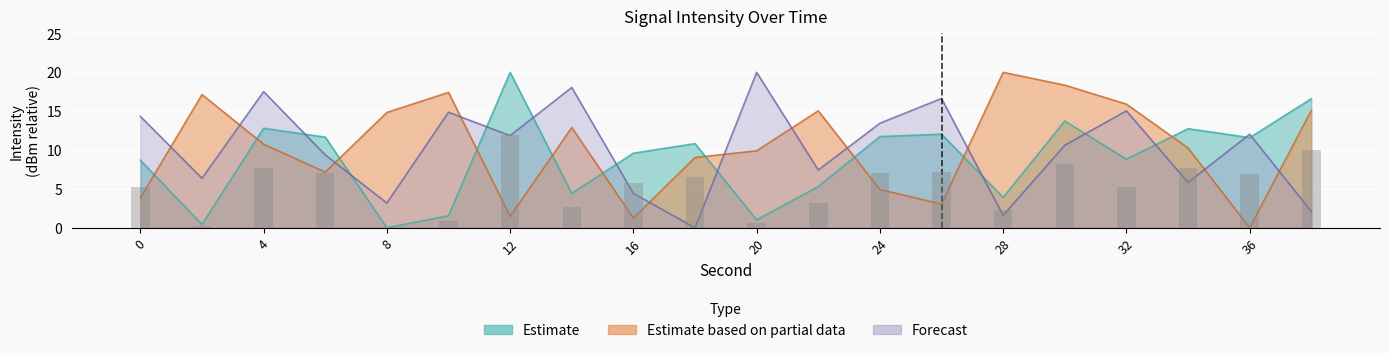

Is it true that Estimate based on partial data equals 1.9 at 24?

False